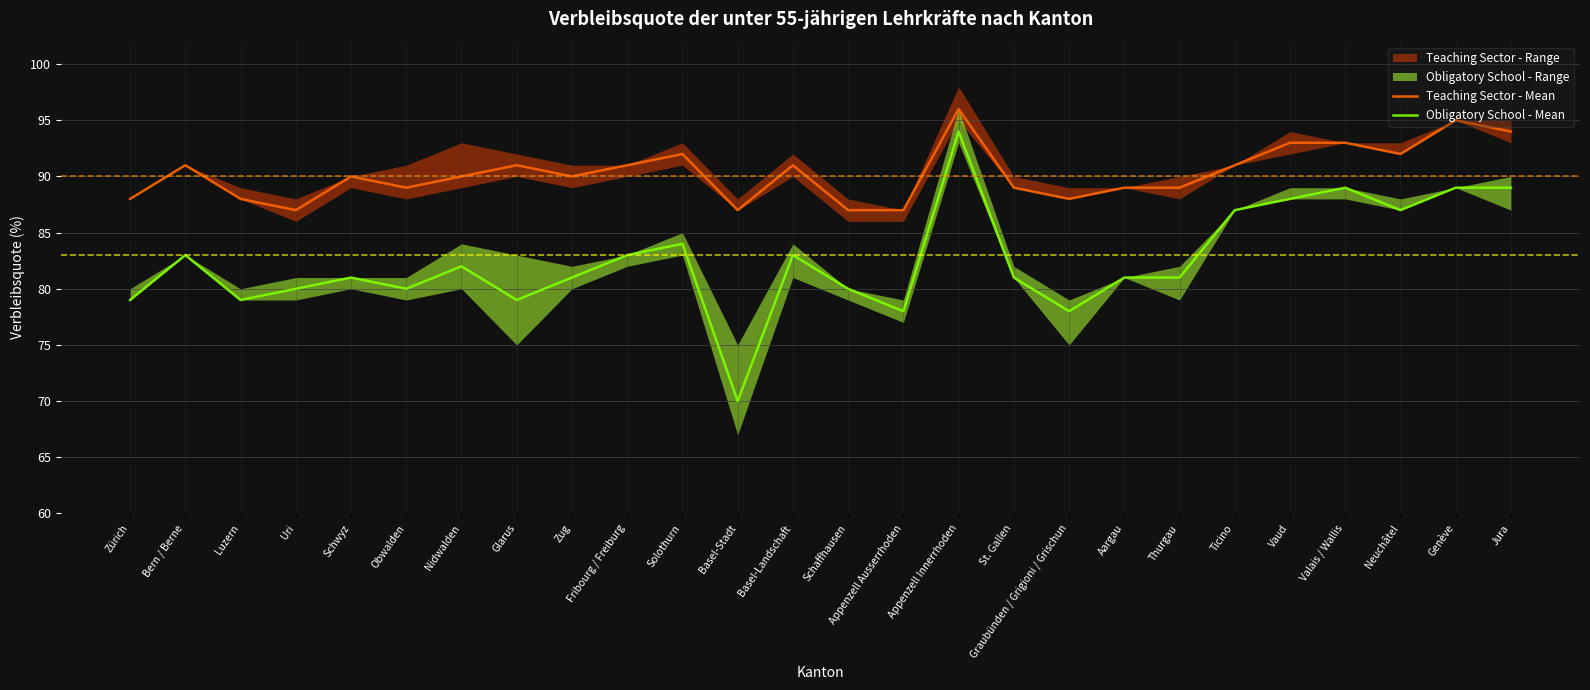

Where does the Teaching Sector - Mean series first go above 90?

Bern / Berne